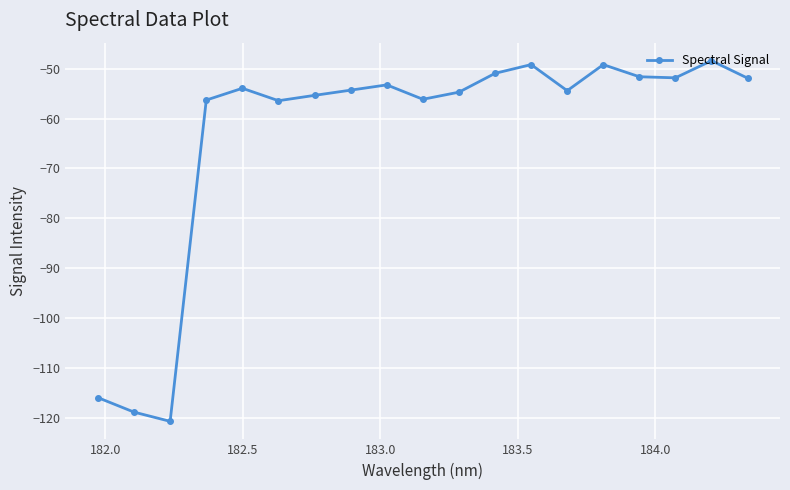

What is the minimum value shown in the chart?

-120.8